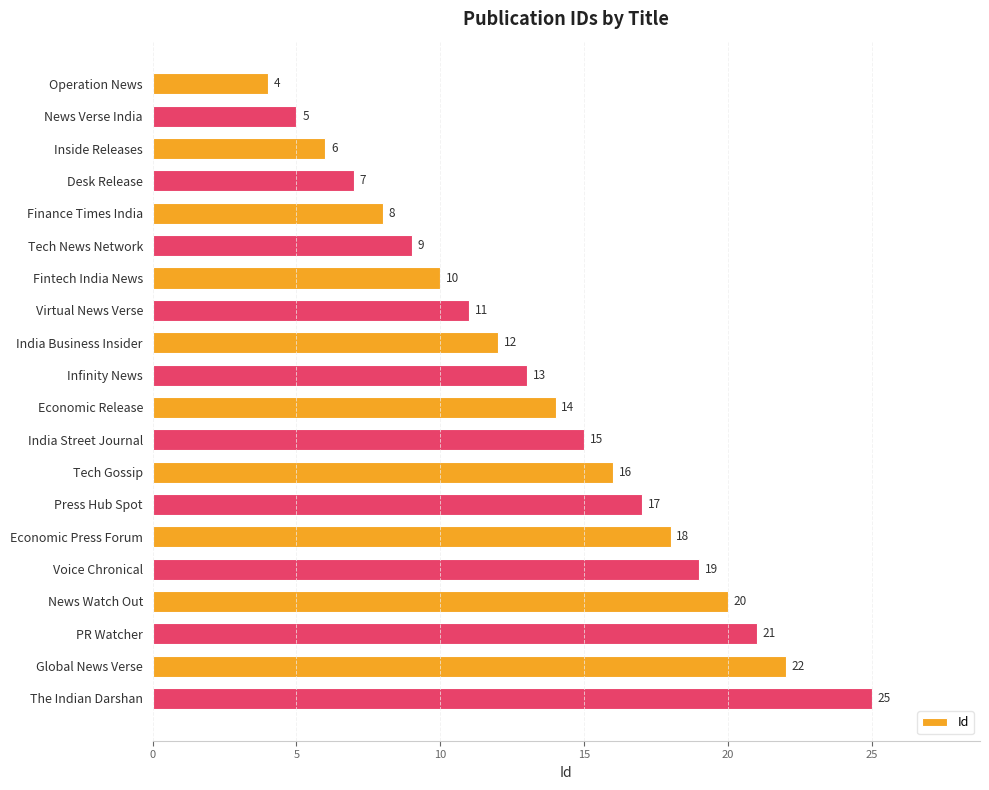

What is the difference between the maximum and minimum values?

21